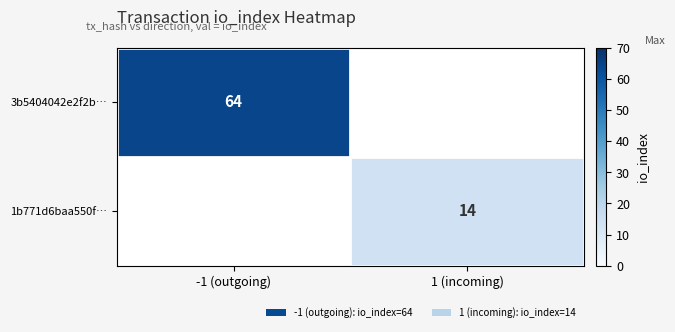

True or false: 3b5404042e2f2b… has a value of 43 at -1 (outgoing).

False